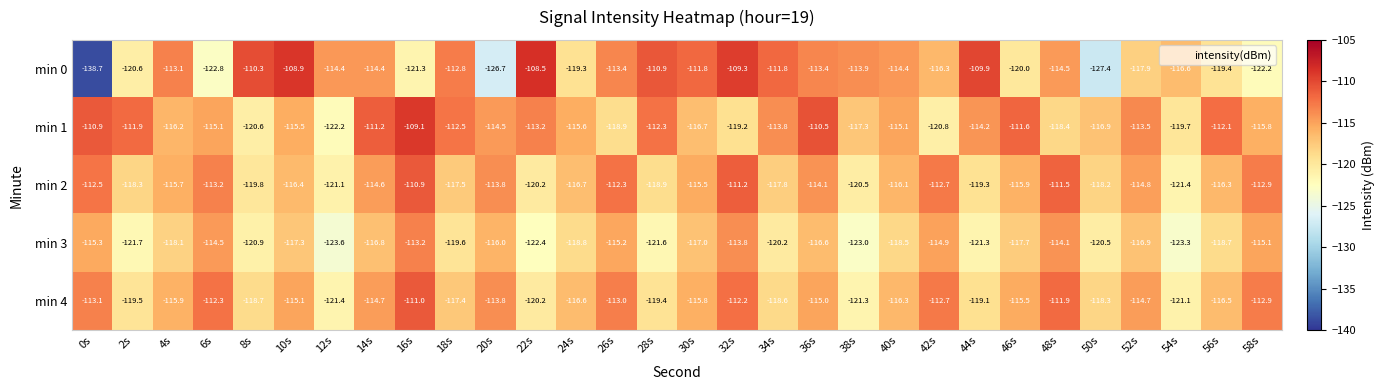

What is the difference between the second highest and minimum values in the min 1 series?

11.7